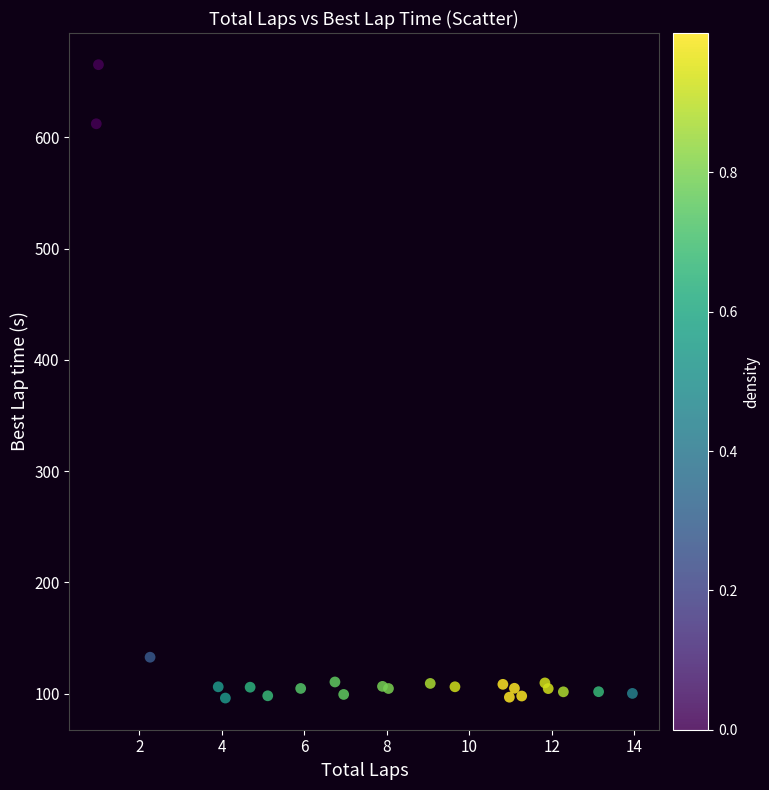

What Y value in the scatter plot is closest to 380?

612.2